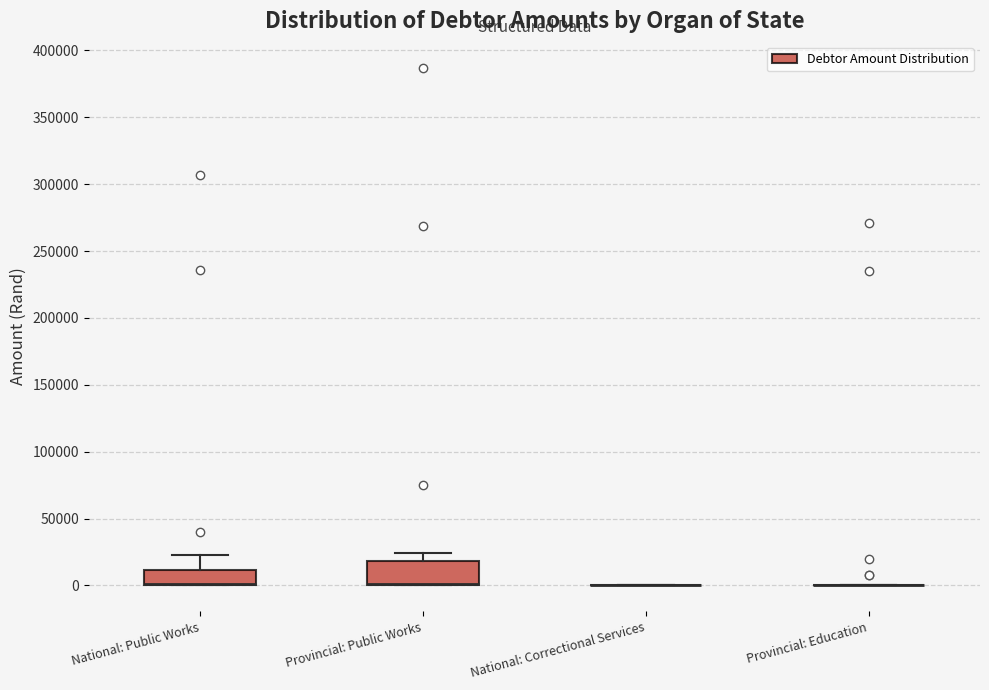

Reading left to right, transcribe this box plot: for each box, give where its median line is, the range the box spans, and where its two whiskers end, as read against the y-axis. The values are not printed on the chart, so give them approximately, as read against the axis.

National: Public Works: median 0 (drawn on the box's lower edge), box 0 to 10000, whiskers 0 to 25000
Provincial: Public Works: median 0 (drawn on the box's lower edge), box 0 to 20000, whiskers 0 to 25000
National: Correctional Services: box collapsed to a line at 0, whiskers 0 to 0
Provincial: Education: box collapsed to a line at 0, whiskers 0 to 0